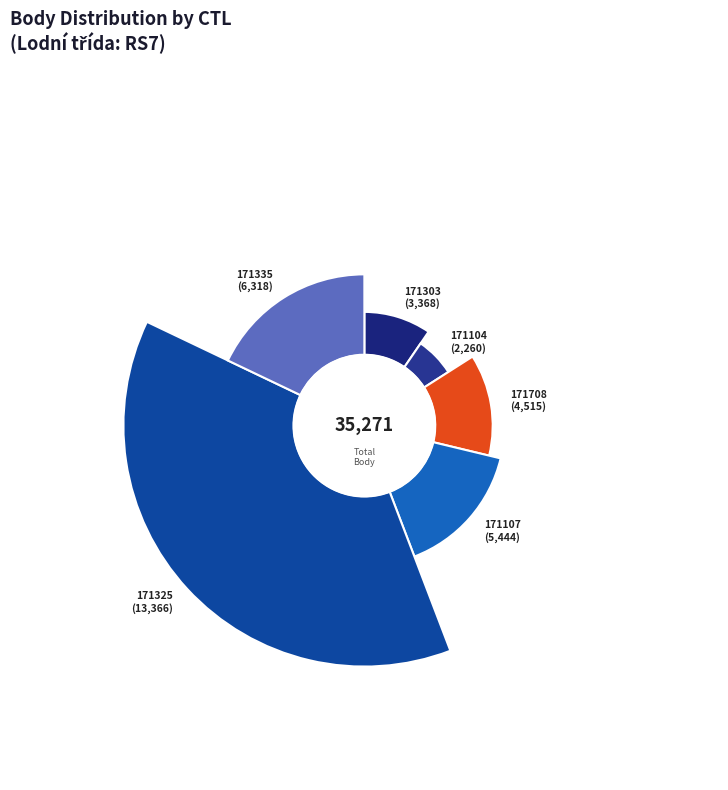

Between 171303 and 171335, which is larger?

171335